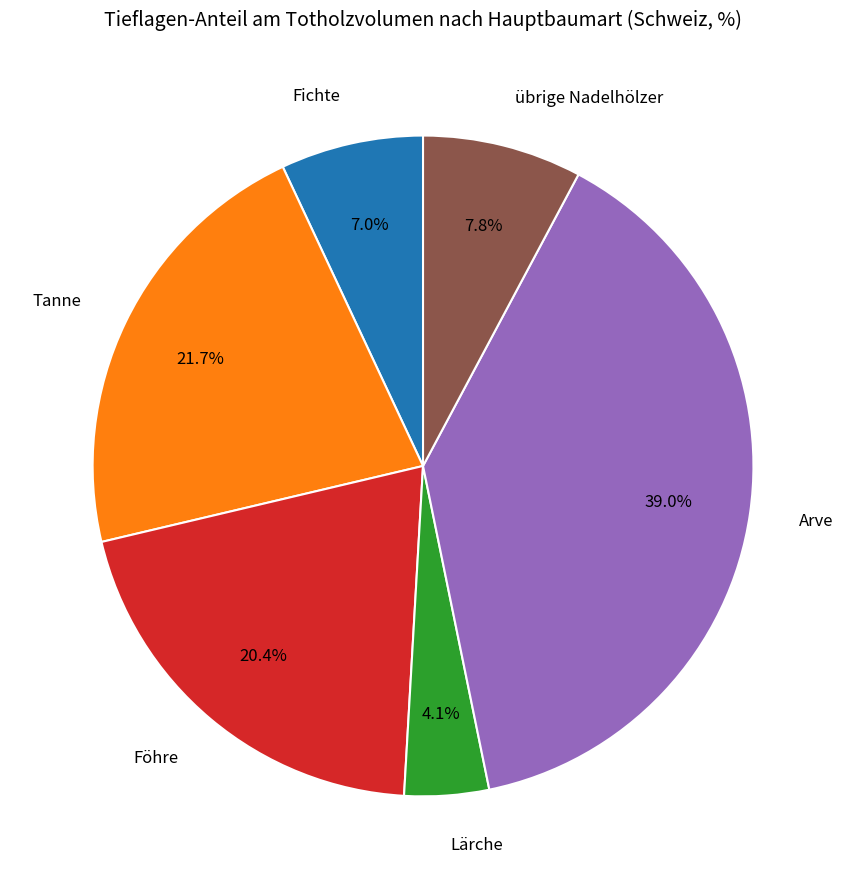

What percentage is the Lärche slice, to the nearest percent?

4%